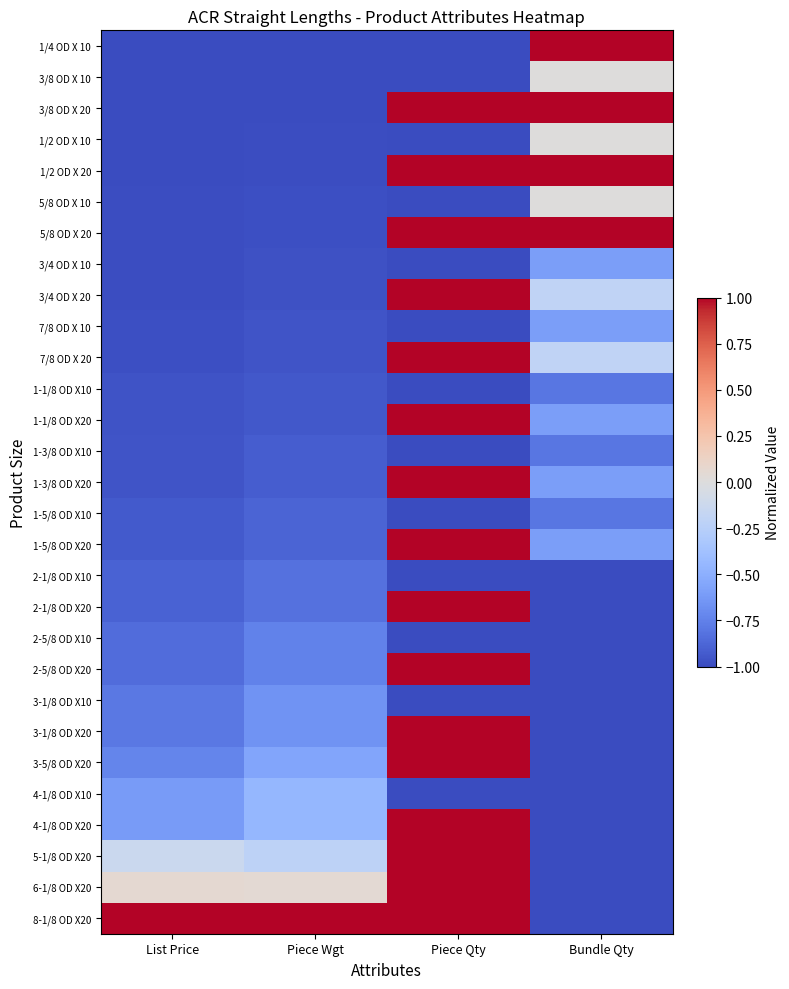

What is the difference between the highest and lowest values at Piece Wgt?

2.0